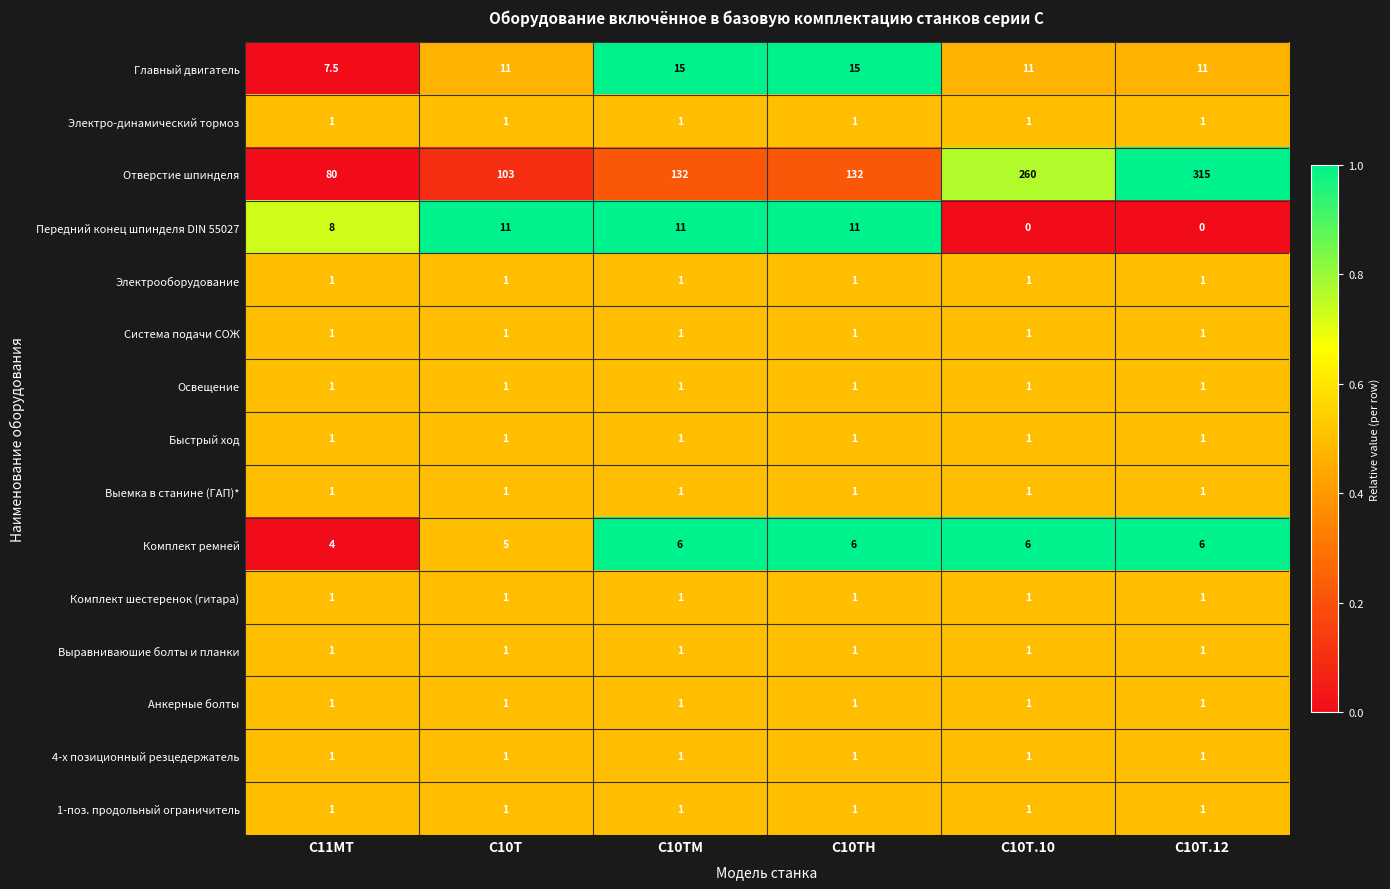

What is the approximate value of Главный двигатель at C10Т.10?

11.0